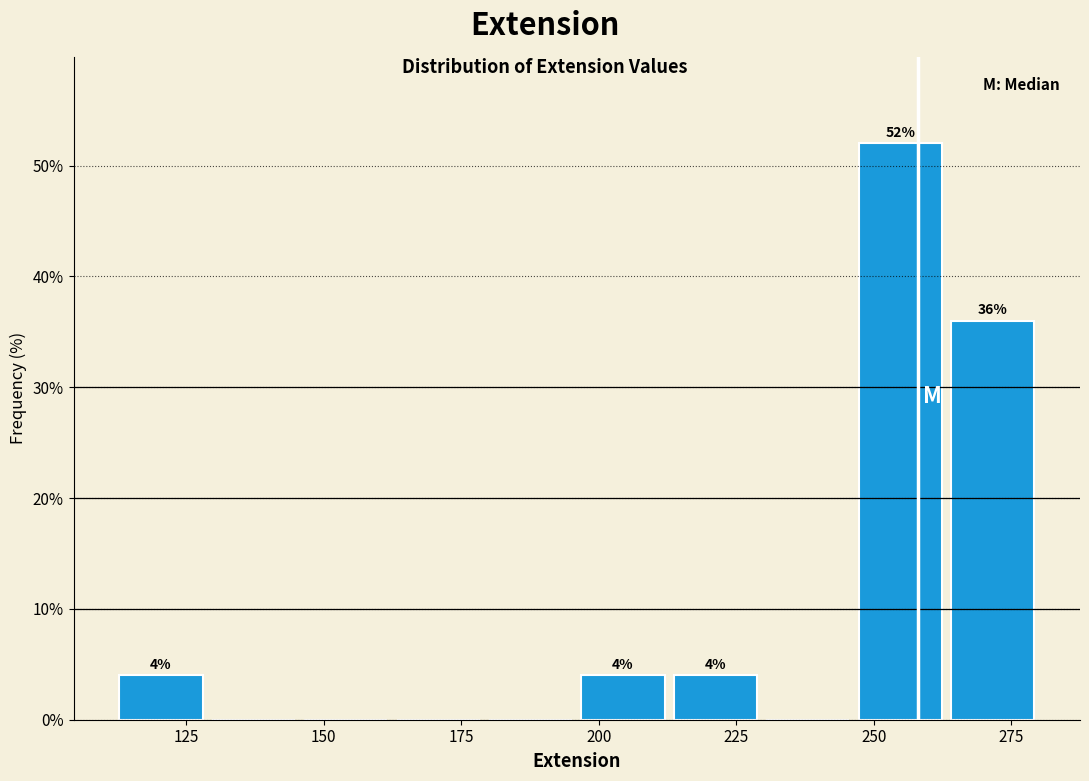

Read against the x-axis, roughly where is the centre of the tallest bar?

255